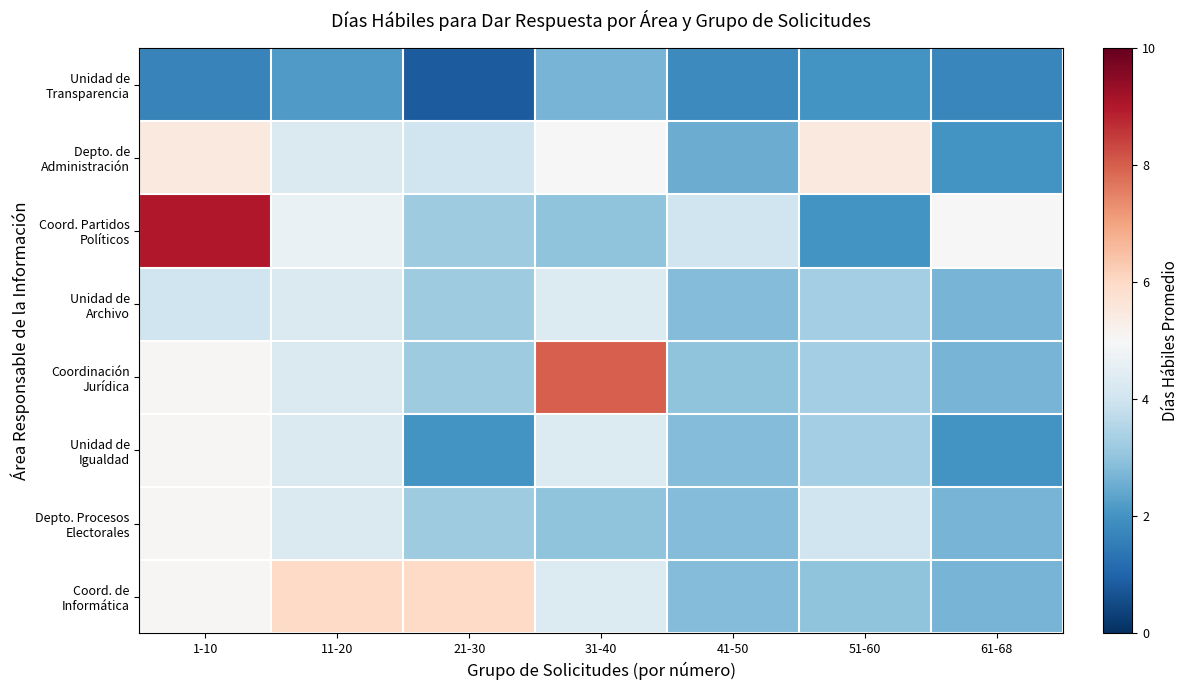

Which series has the widest spread of values?

Coord. Partidos Políticos